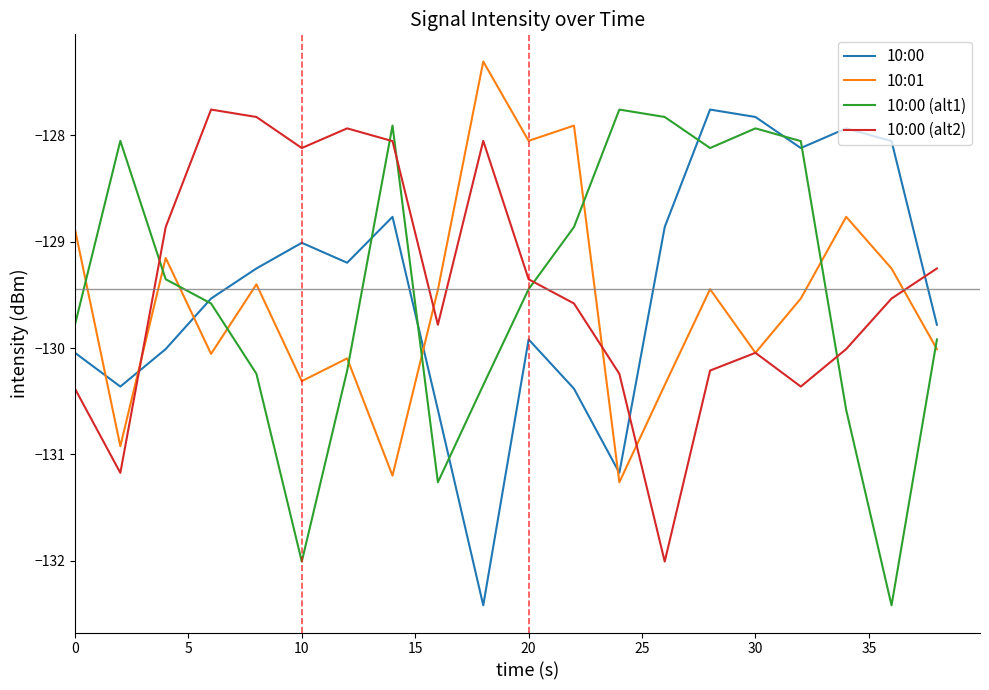

What is the minimum value shown in the chart?

-132.4